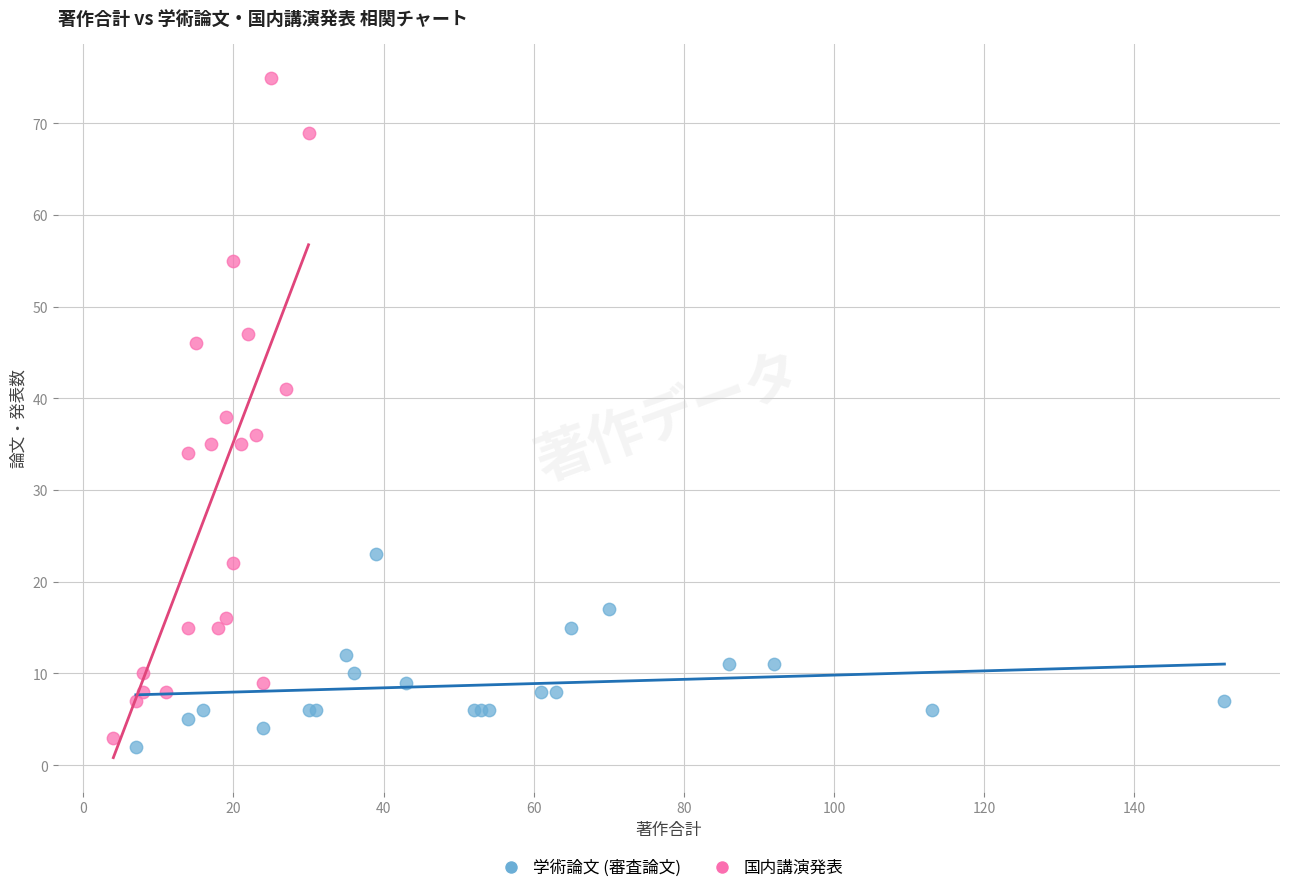

Which series contains the lowest Y value?

学術論文 (審査論文)